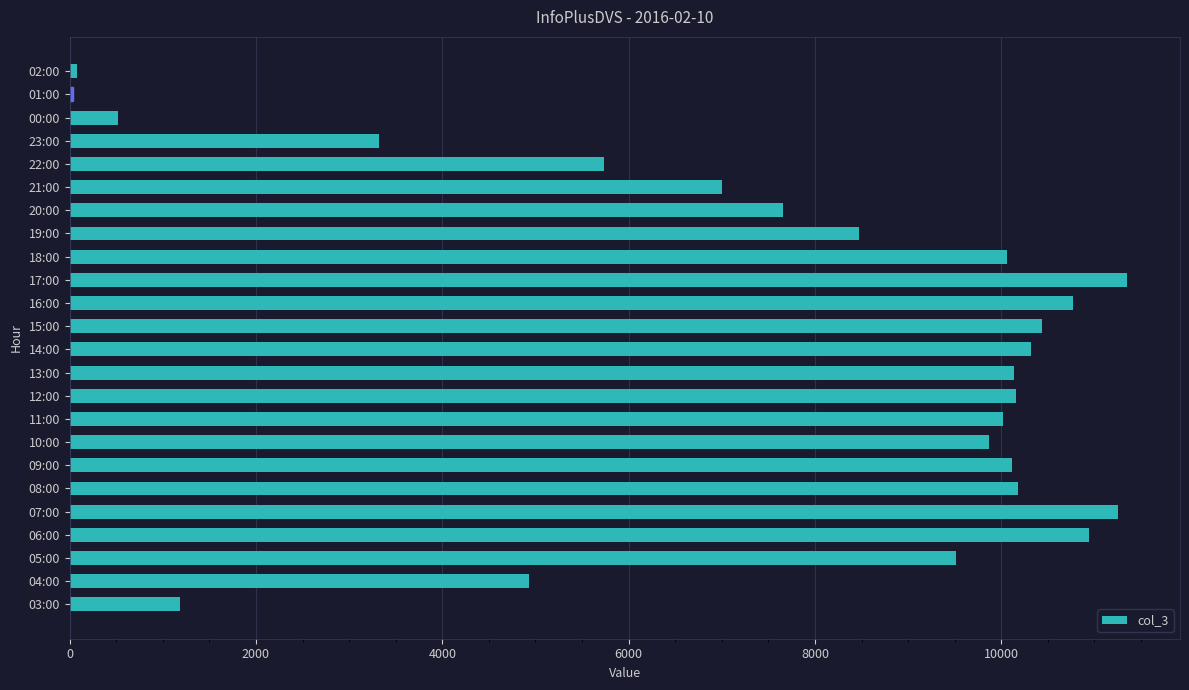

At which label is the value closest to 5693?

22:00